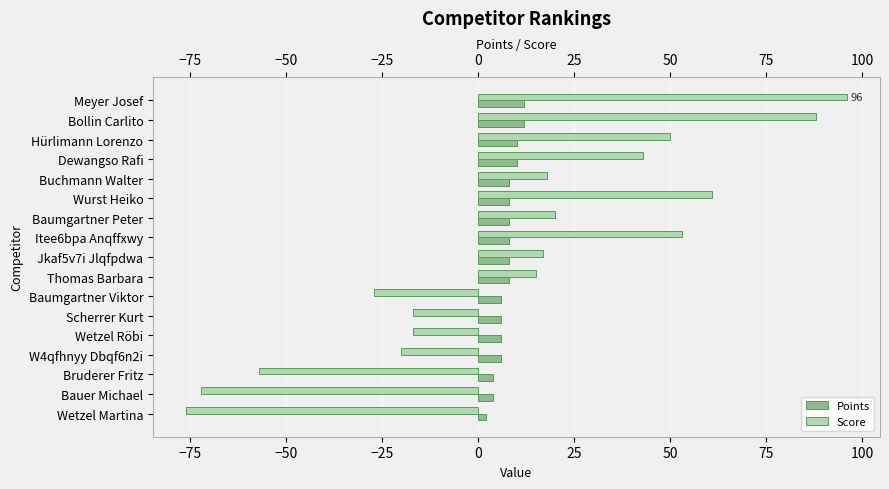

True or false: Score has a value of -117 at Bauer Michael.

False